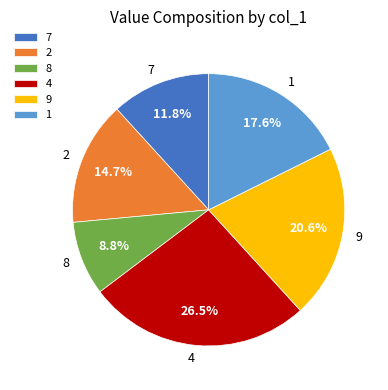

Which category has the smallest portion of the pie?

8